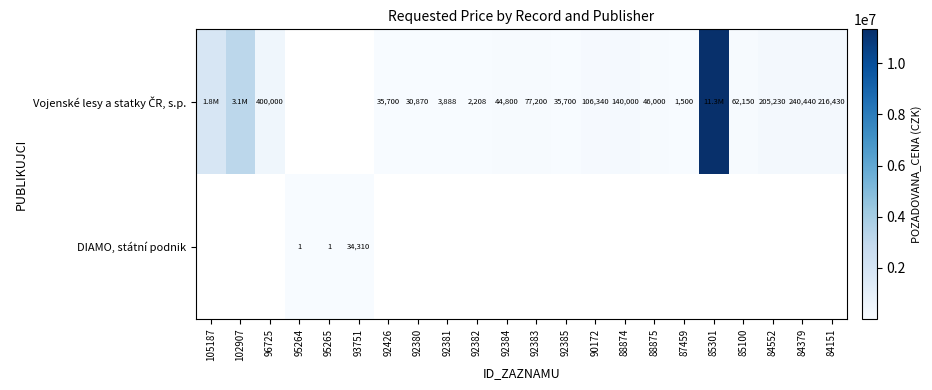

Is the value of Vojenské lesy a statky ČR, s.p. at 93751 greater than the value of DIAMO, státní podnik at 95264?

No